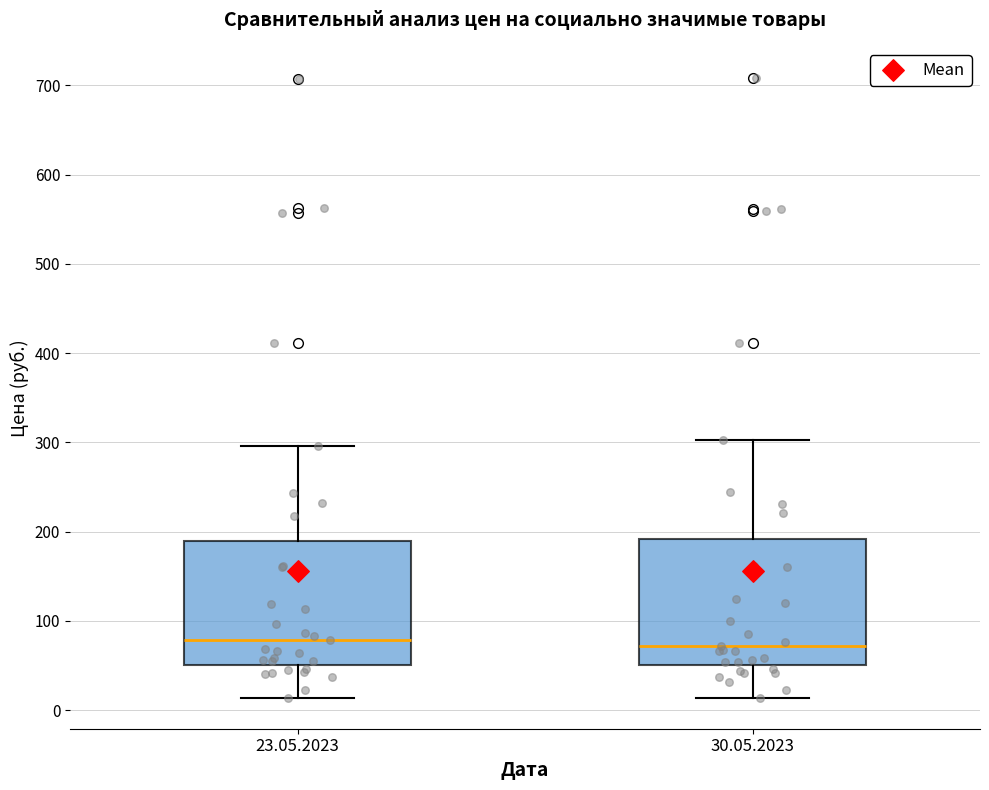

Reading left to right, read every box against the y-axis: the position of its median line, the range the box covers, and the ends of its whiskers. The values are not printed on the chart, so give them approximately, as read against the axis.

23.05.2023: median 80, box 50 to 190, whiskers 10 to 300
30.05.2023: median 70, box 50 to 190, whiskers 10 to 300